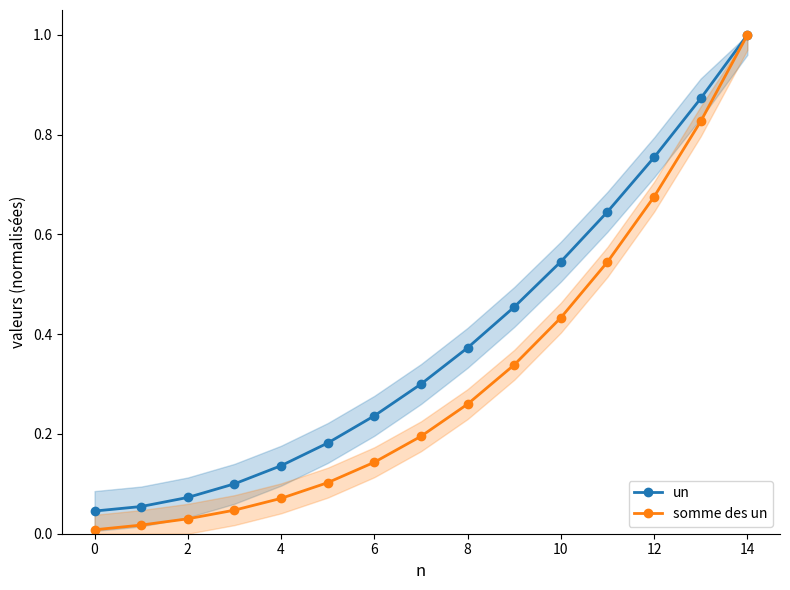

True or false: somme des un and un cross at least once.

False